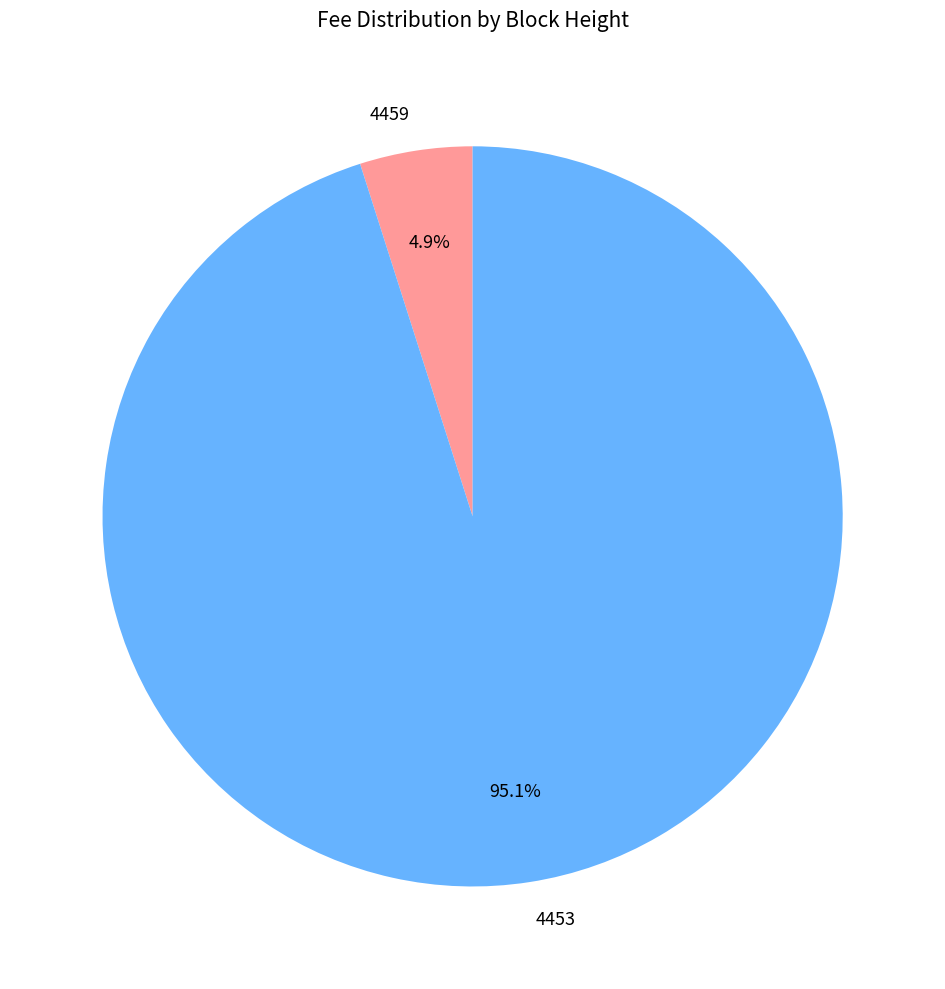

Which has a higher value, 4453 or 4459?

4453